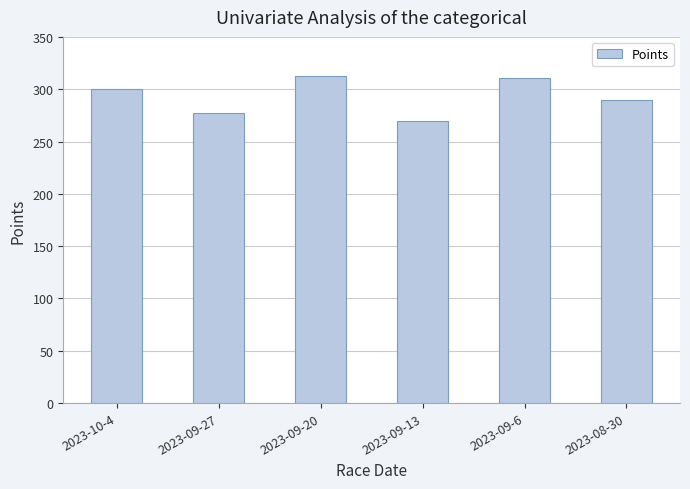

The chart shows a value of 410.1 at 2023-09-13. True or false?

False